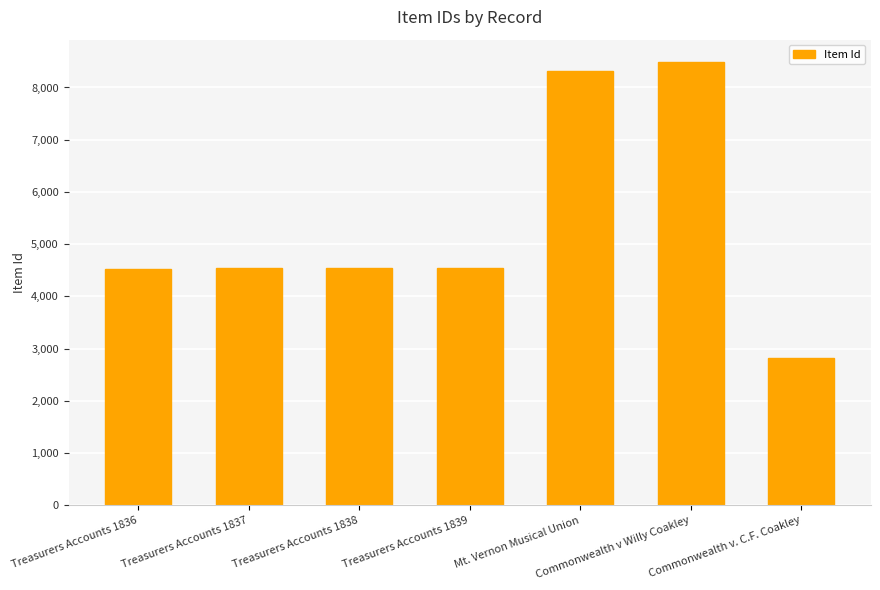

What is the smallest value displayed?

2813